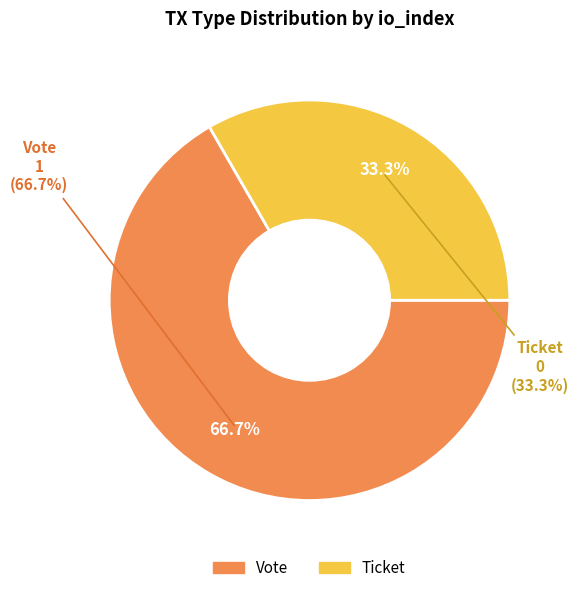

How many segments does this pie chart have?

2